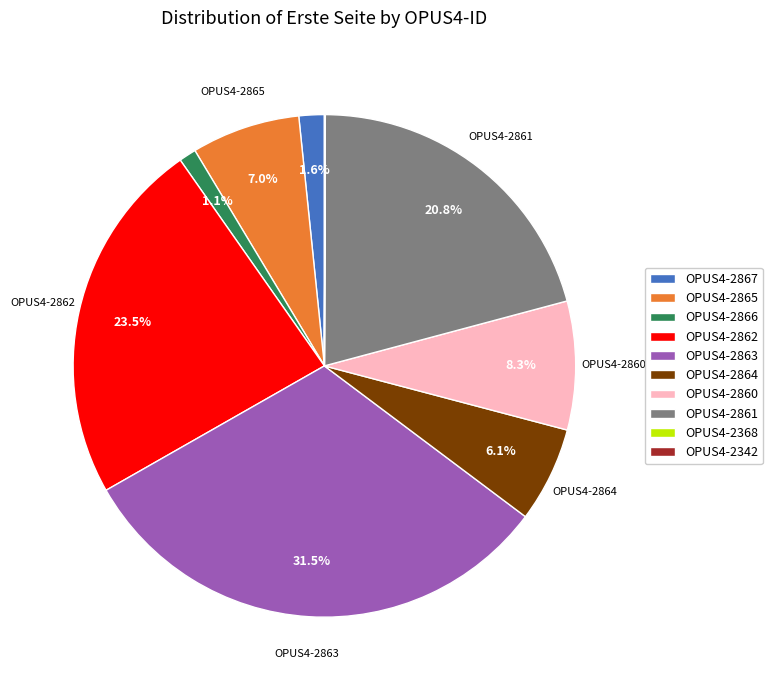

What is the largest slice in the pie chart?

OPUS4-2863